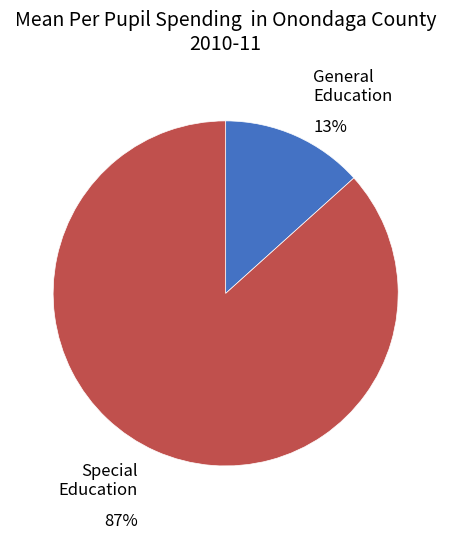

Does any single category account for the majority?

Yes